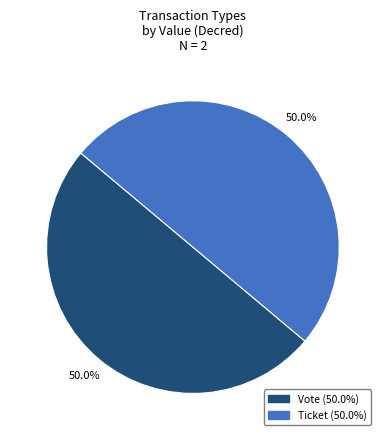

The Ticket slice represents 1% of the pie. True or false?

False